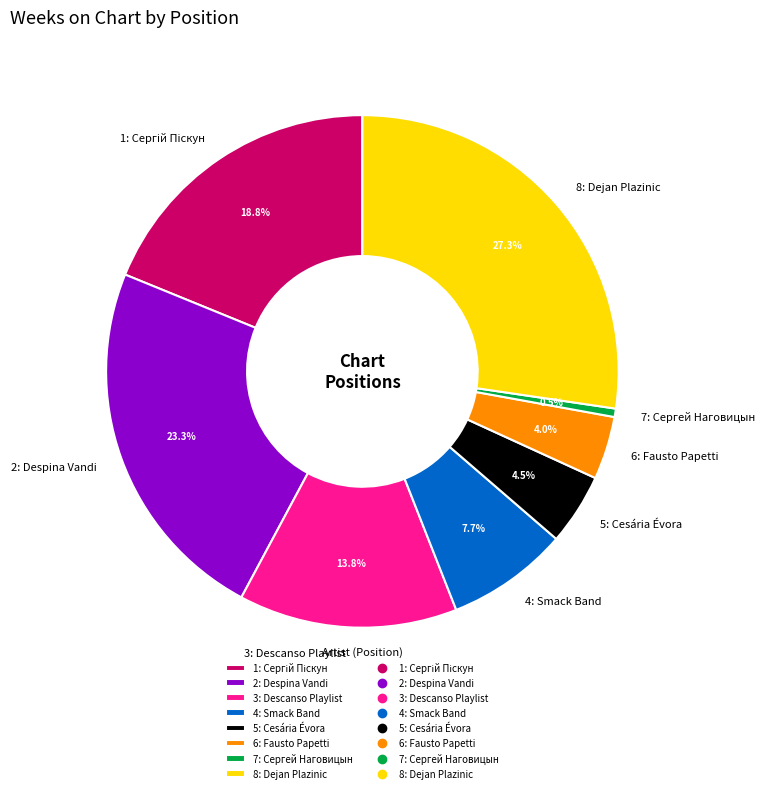

Does 5: Cesária Évora represent more than half of the total?

No